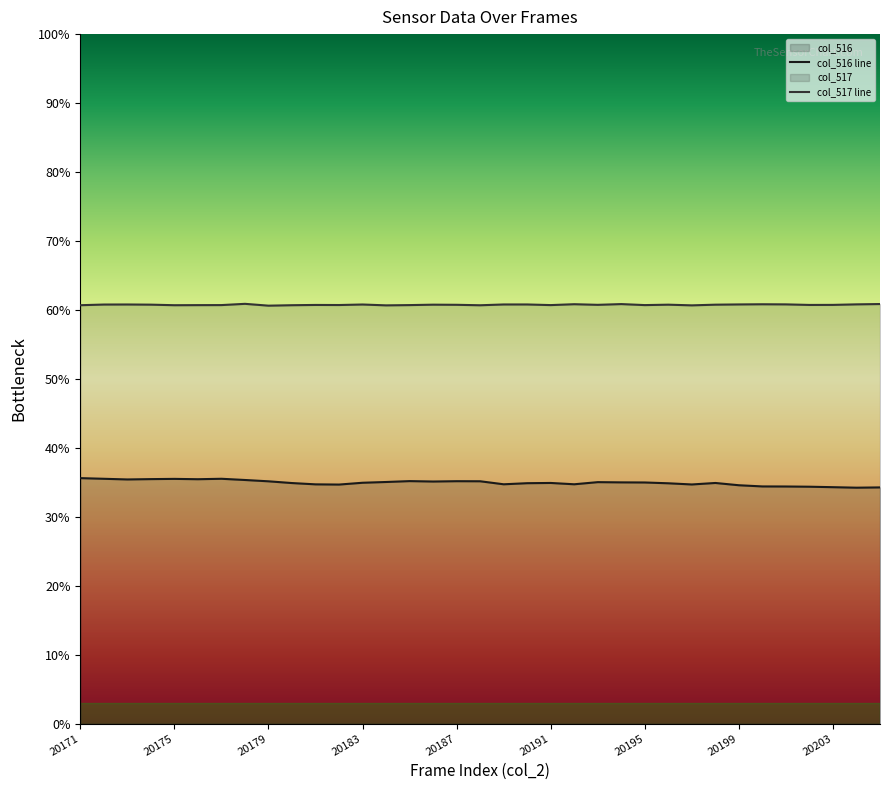

What is the difference between the second highest and minimum values in the col_517 series?

155